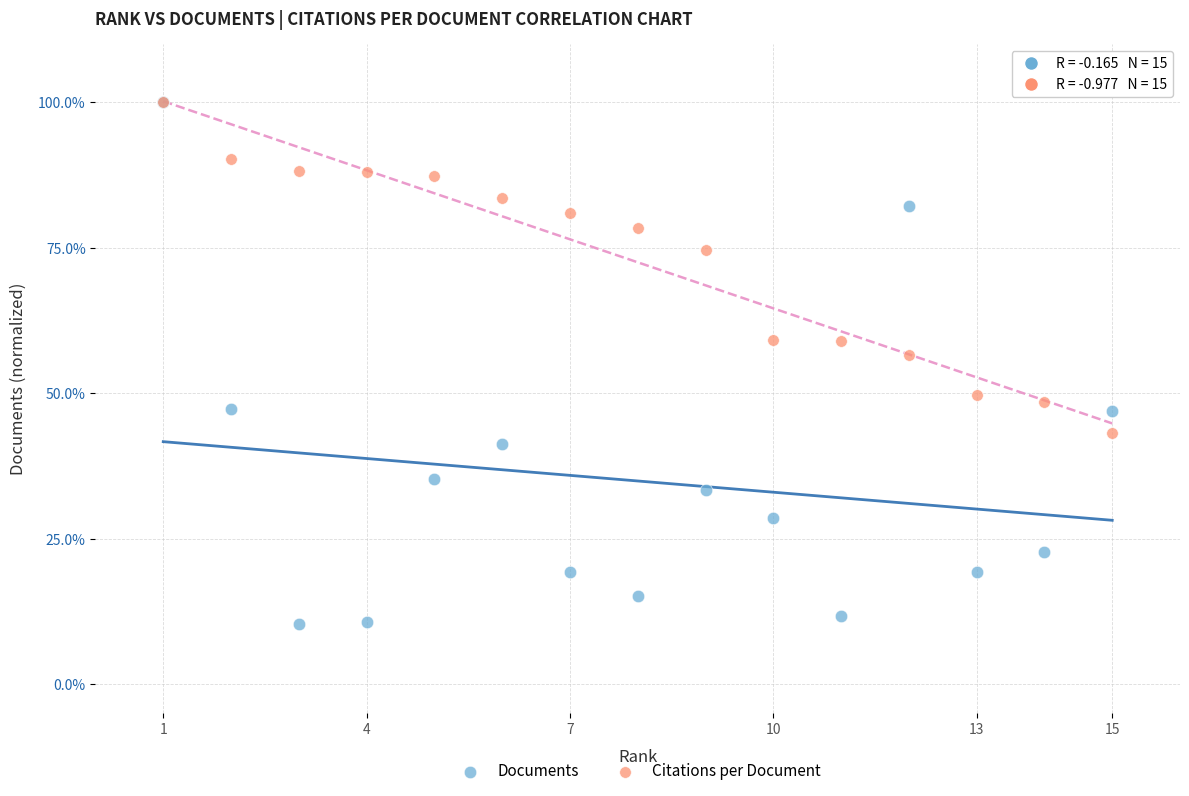

Which series has the widest spread of Y values?

Documents